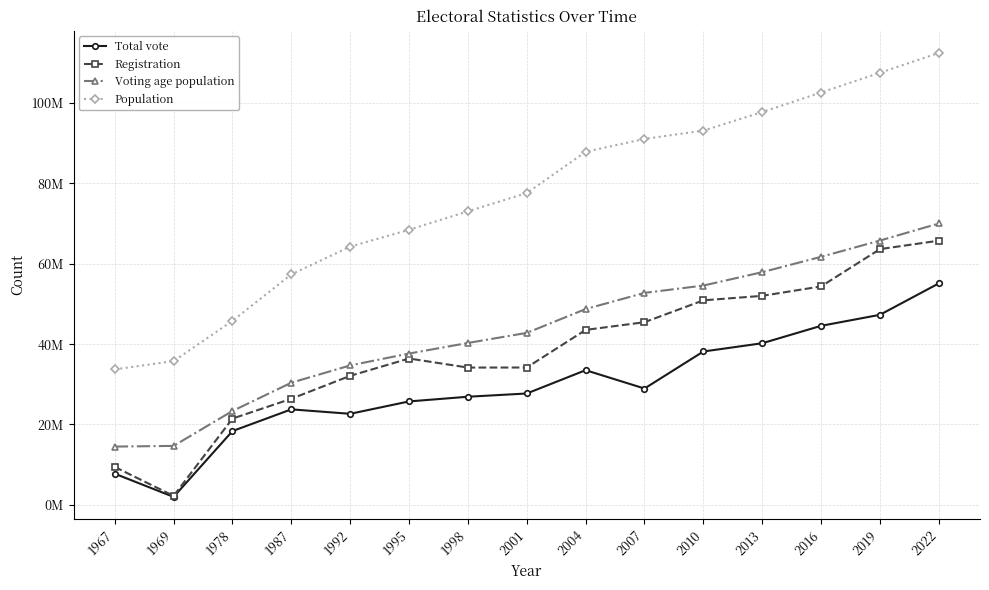

True or false: Voting age population has more than 0 interior local peaks.

False